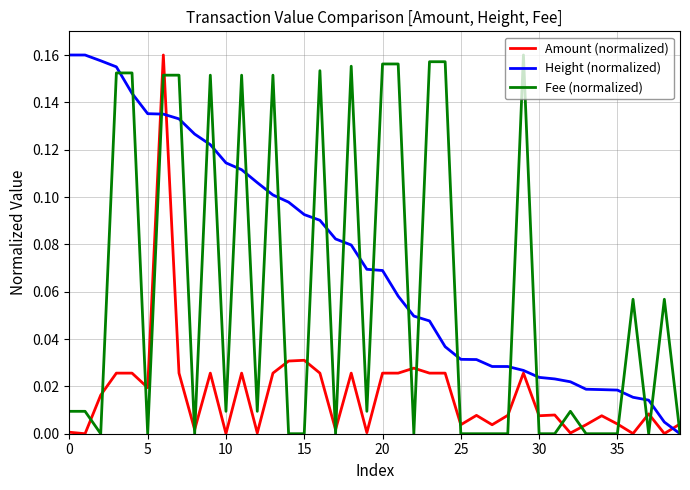

Rank the series by their average value, from highest to lowest.

Height (normalized), Fee (normalized), Amount (normalized)